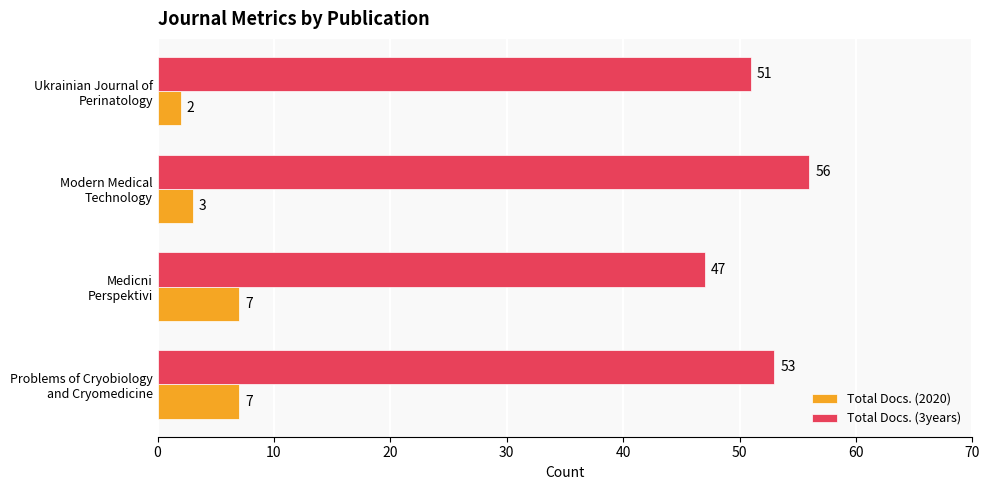

What is the greatest value displayed?

56